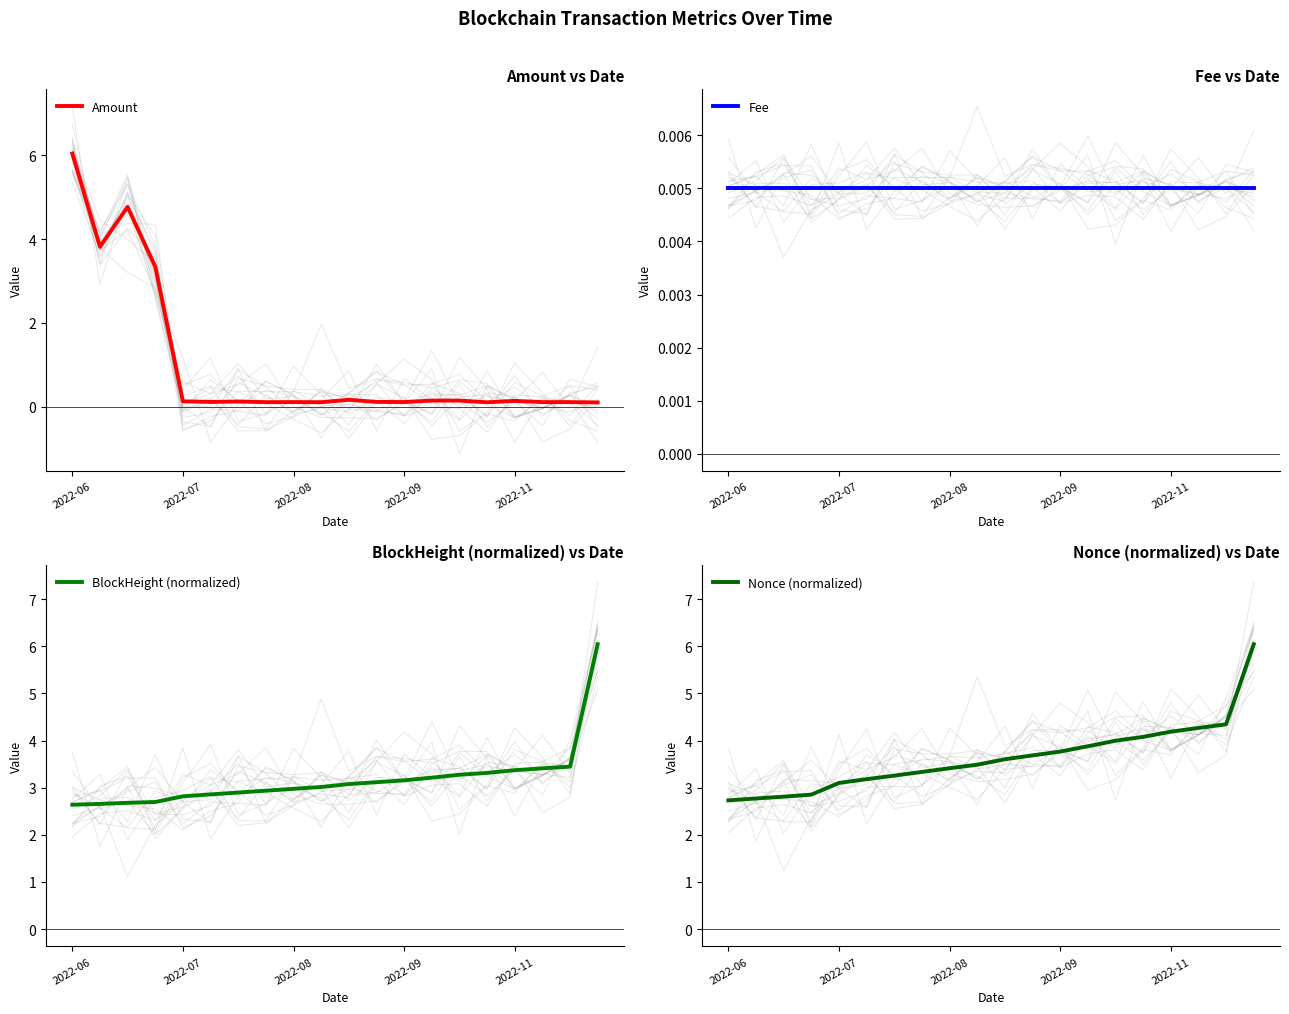

Does the chart display data point markers on the line(s)?

No